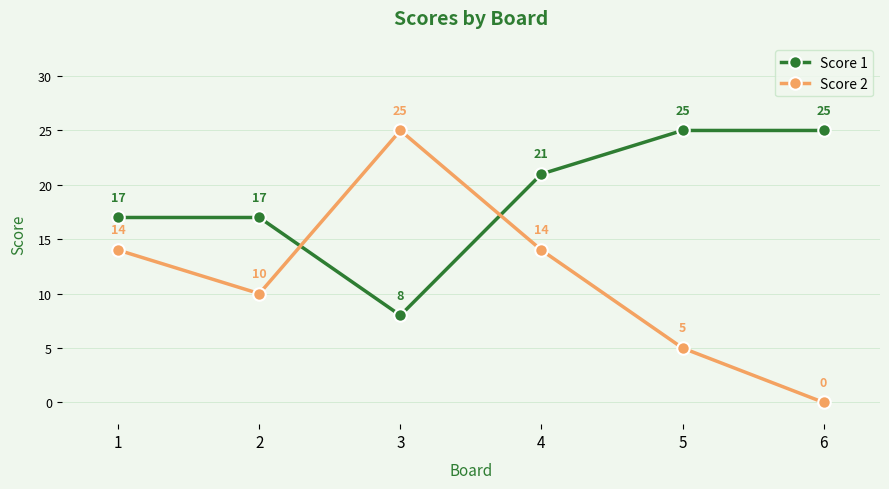

The Score 1 series shows 27 at 4. True or false?

False